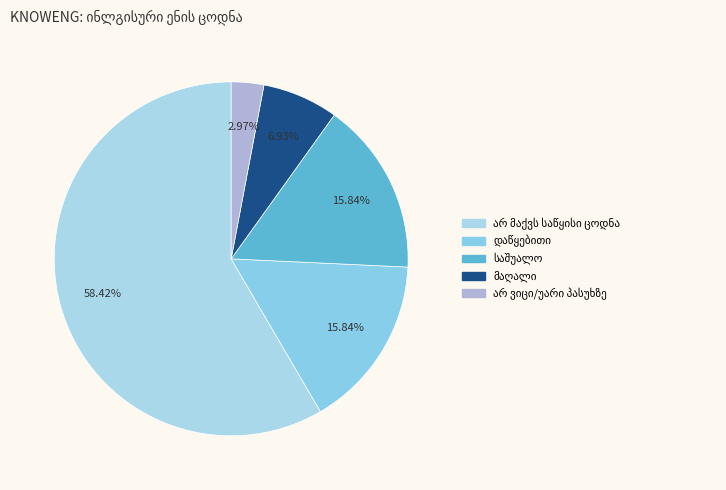

Is the sum of დაწყებითი and მაღალი greater than half?

No